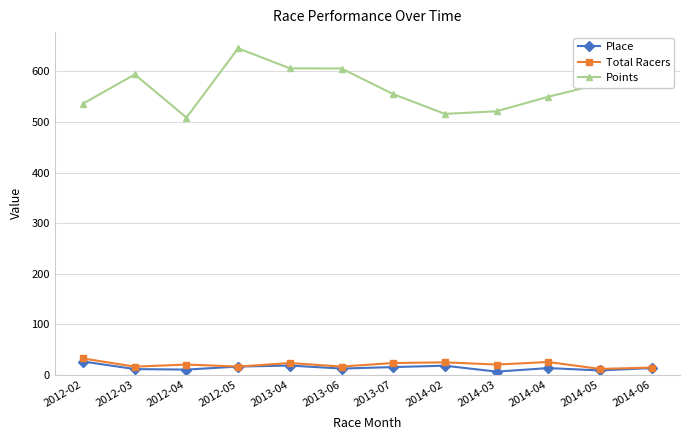

What is the sum of the Points values at 2013-06 and 2012-02?

1142.5